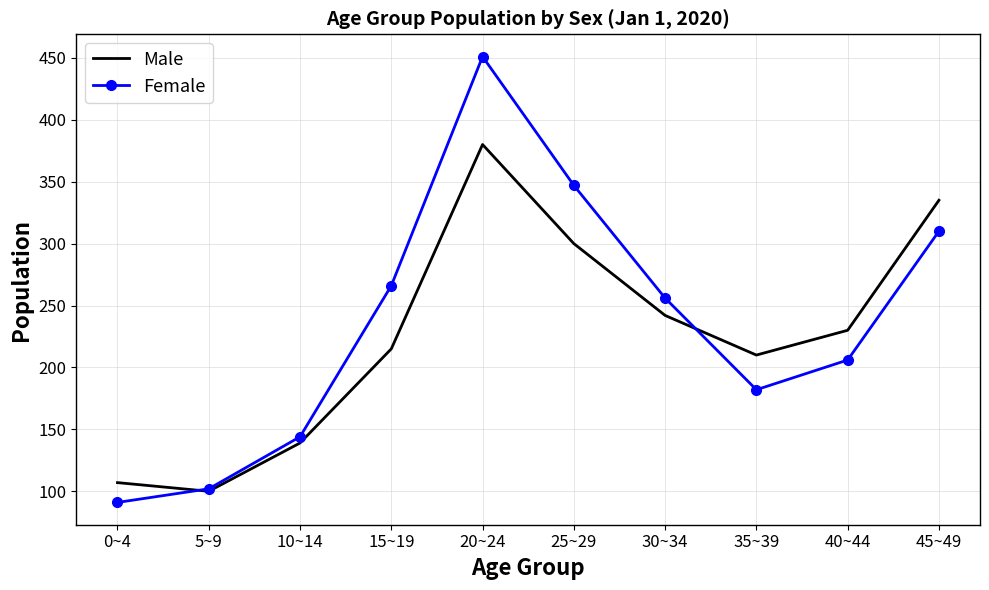

List the labels in order of Female value, largest first.

20~24, 25~29, 45~49, 15~19, 30~34, 40~44, 35~39, 10~14, 5~9, 0~4